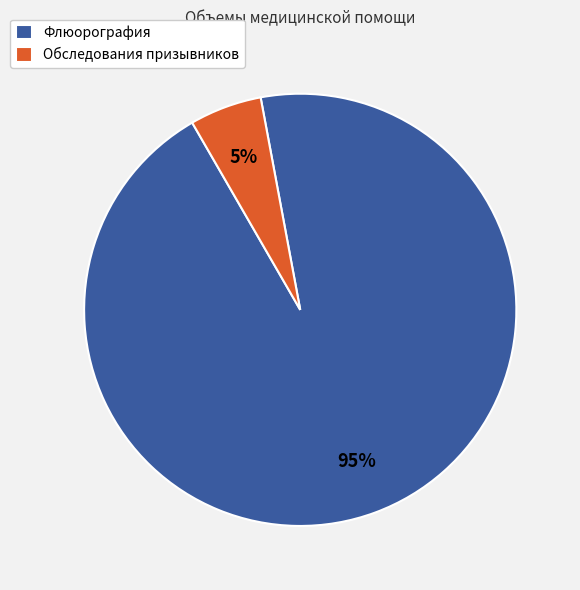

The Обследования призывников slice represents 1% of the pie. True or false?

False